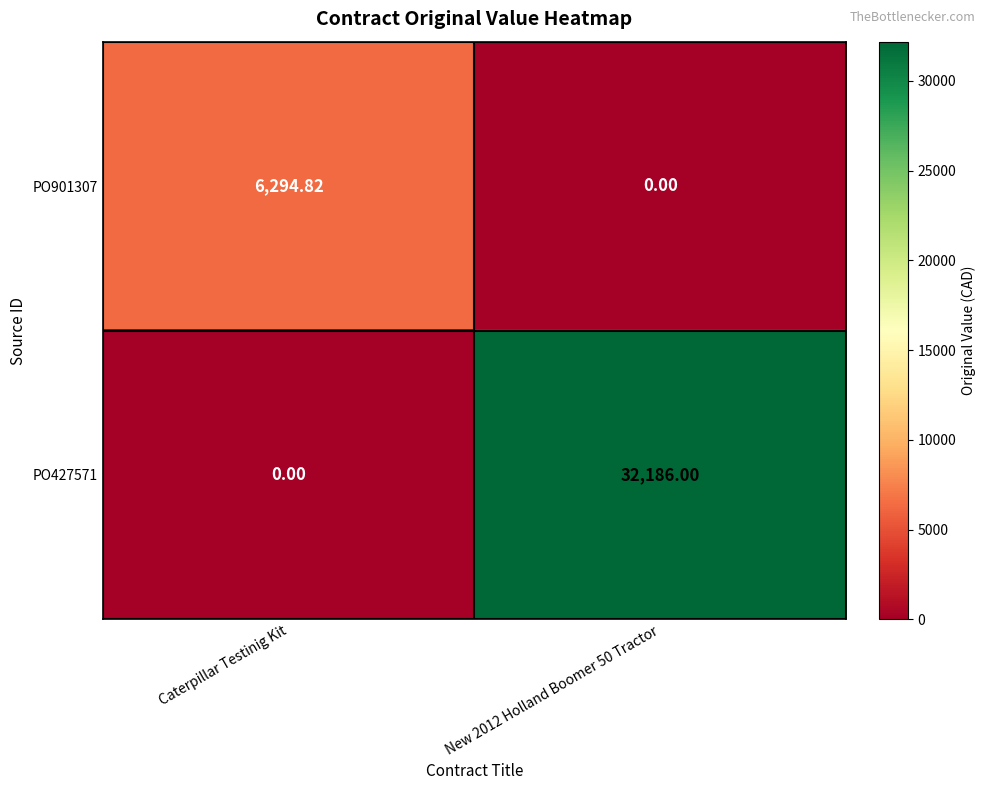

List the series in order of their peak value, lowest first.

PO901307, PO427571